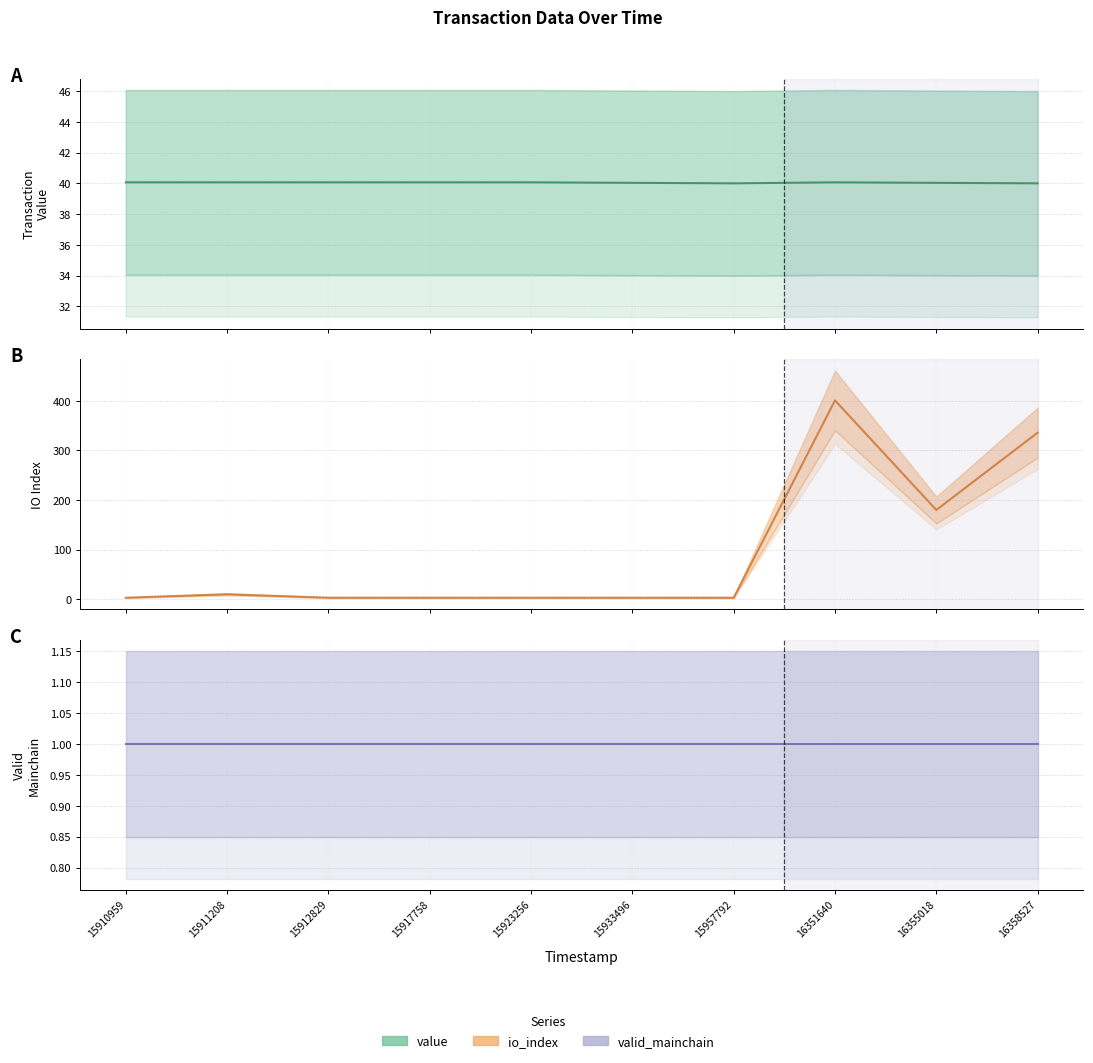

Which series has the largest total across all categories?

io_index